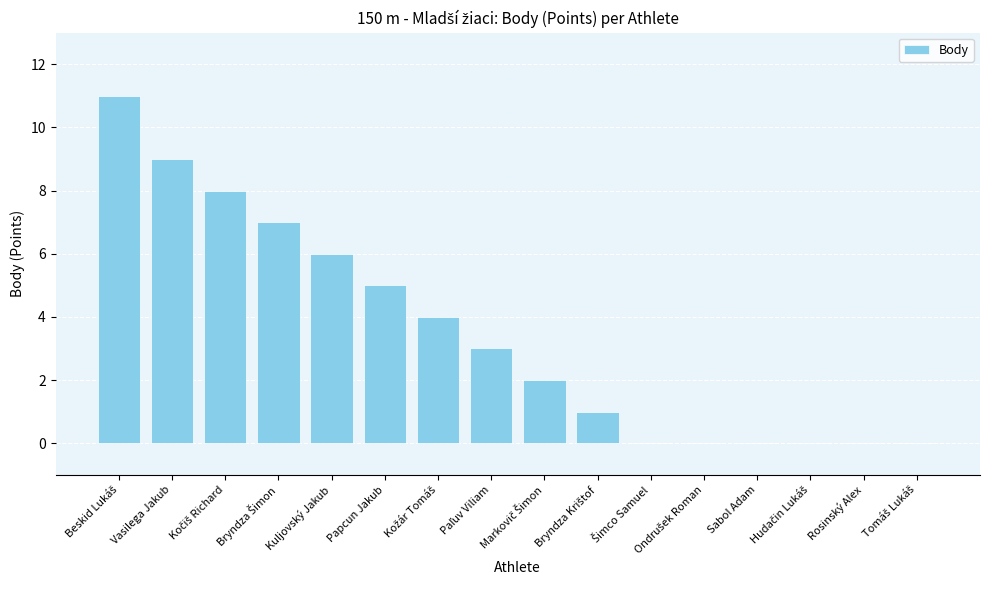

What is the sum of all values?

56